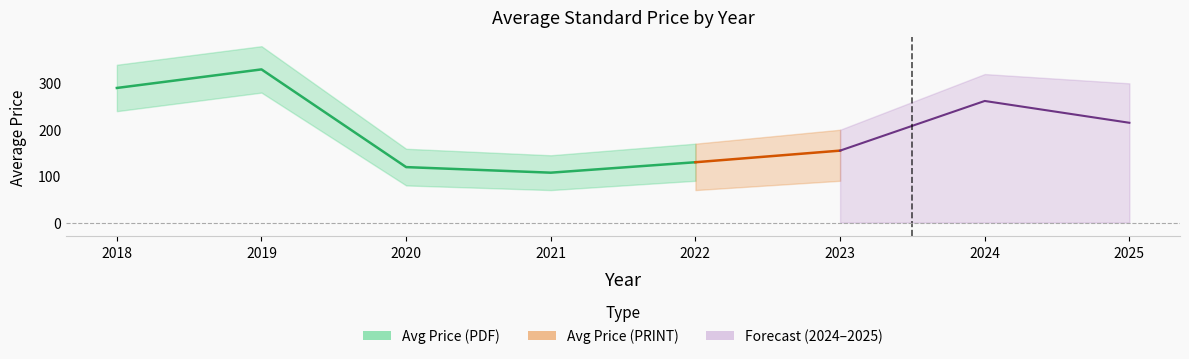

What is the approximate value of Avg Price (PDF) at 2019?

330.0